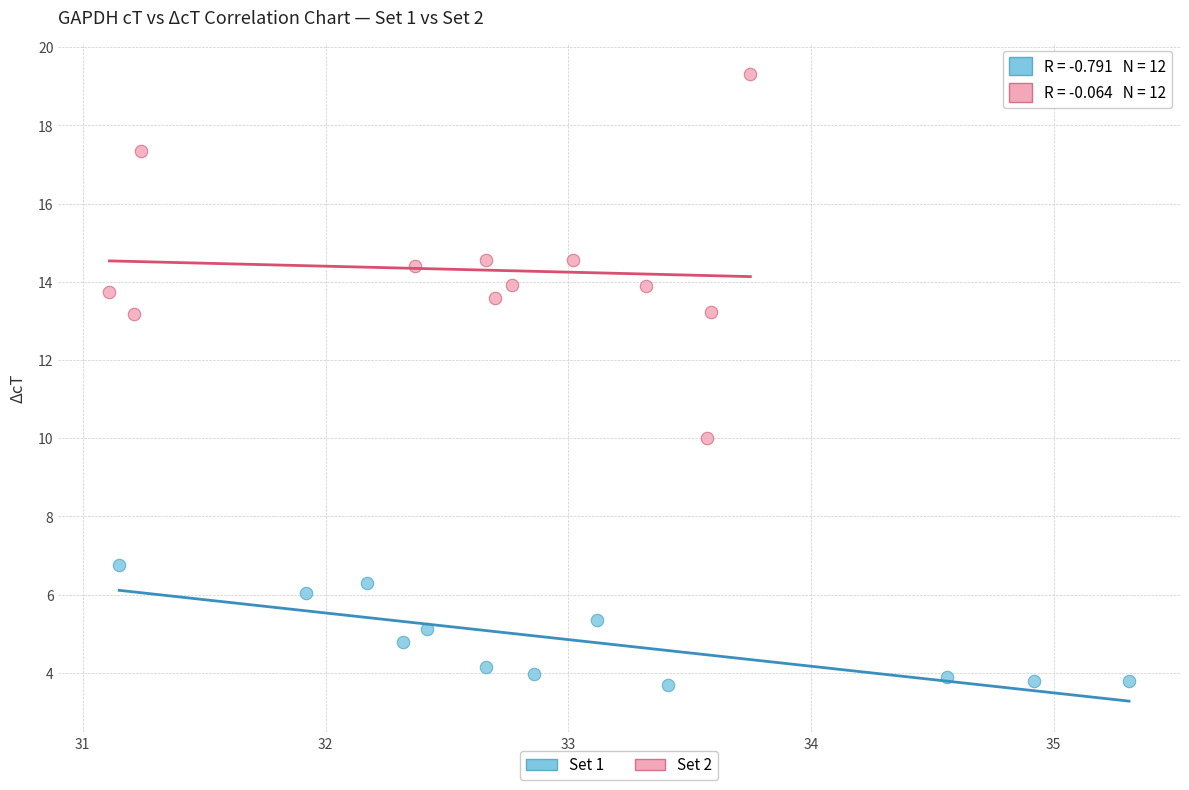

Which series has the widest spread of Y values?

Set 2